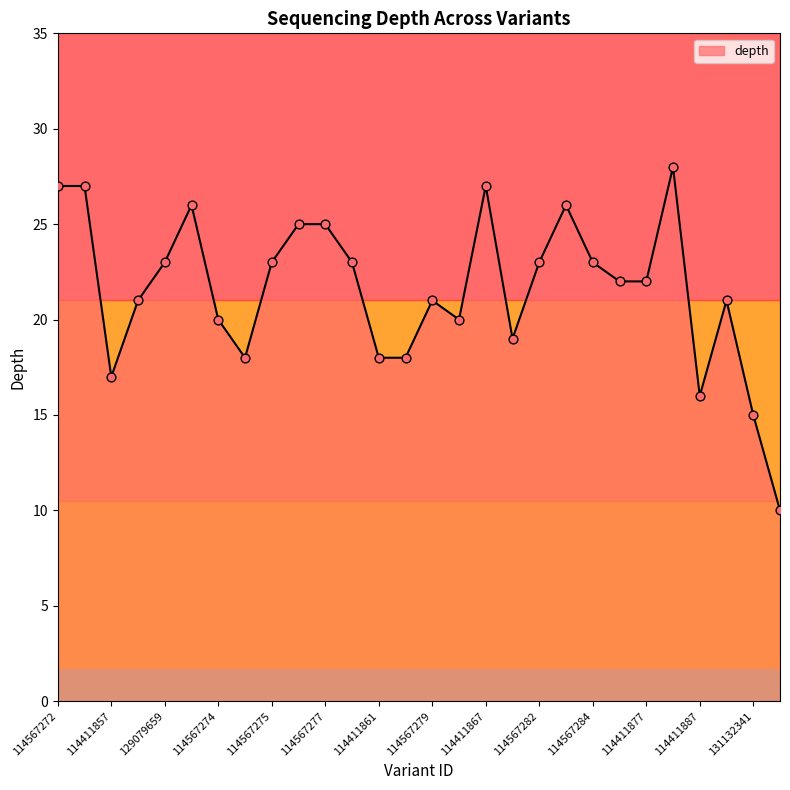

What is the minimum value shown in the chart?

10